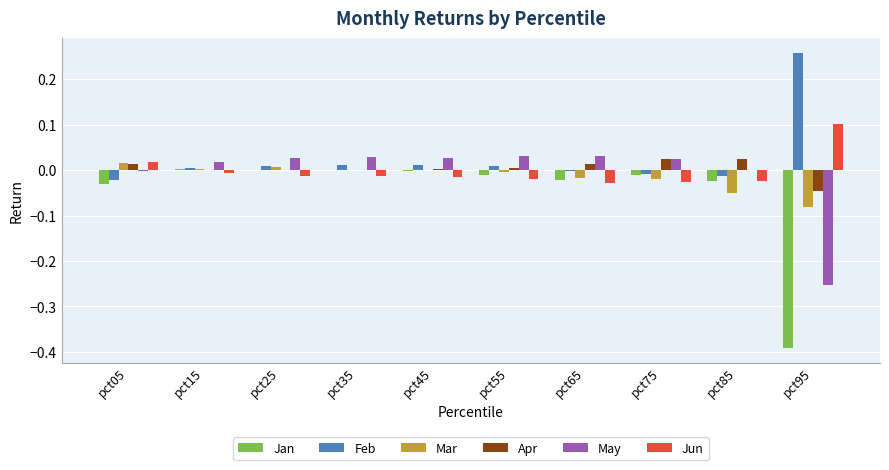

Is the value of Jan at pct55 greater than the value of Feb at pct35?

No